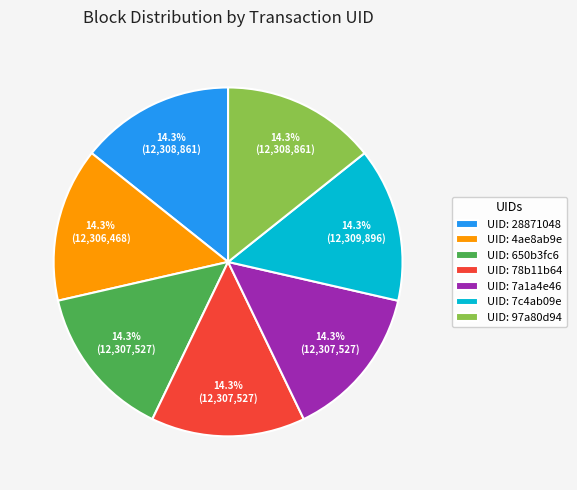

How many segments does this pie chart have?

7